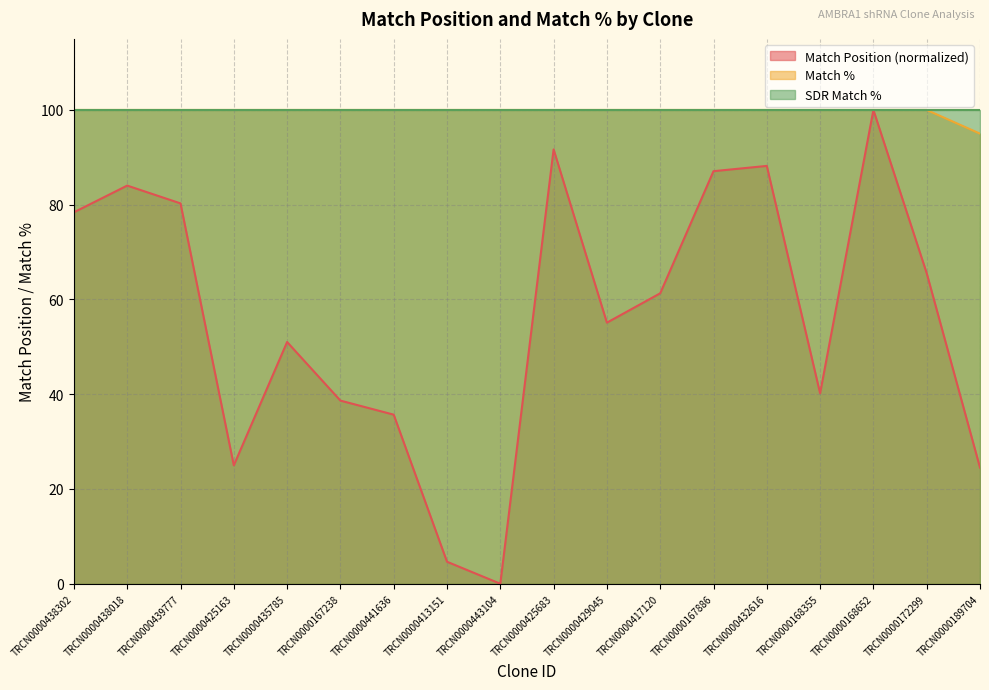

True or false: Match Position and Match % intersect in this chart.

False